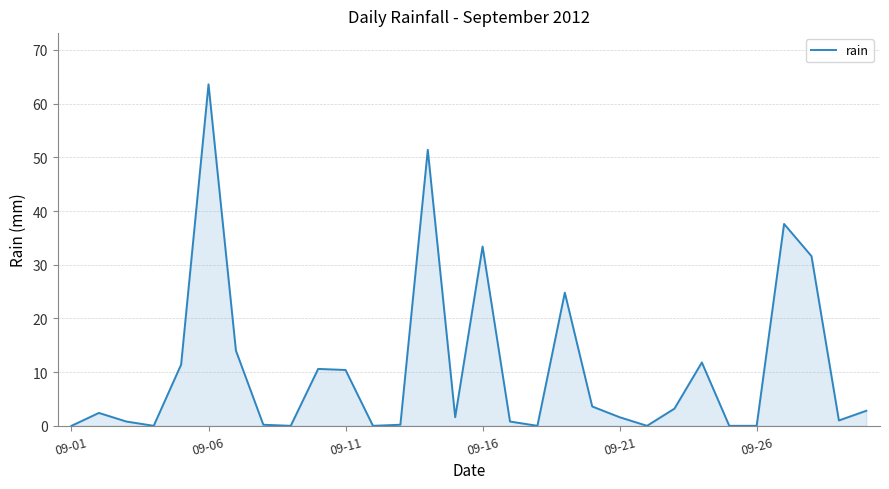

What is the difference between the maximum and minimum values?

63.6